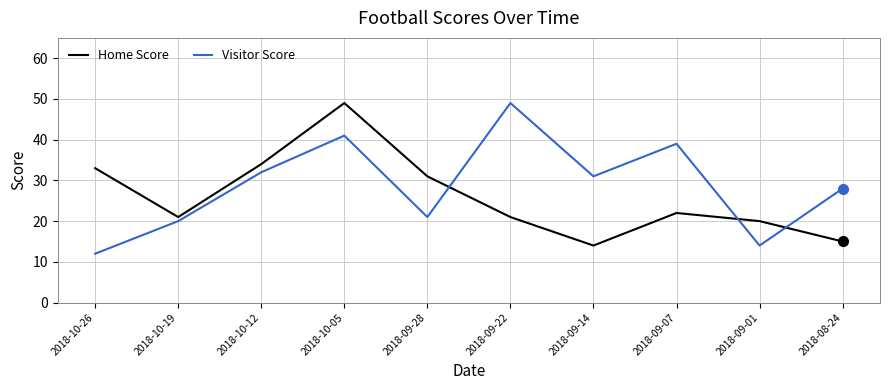

True or false: Home Score and Visitor Score cross at least once.

True